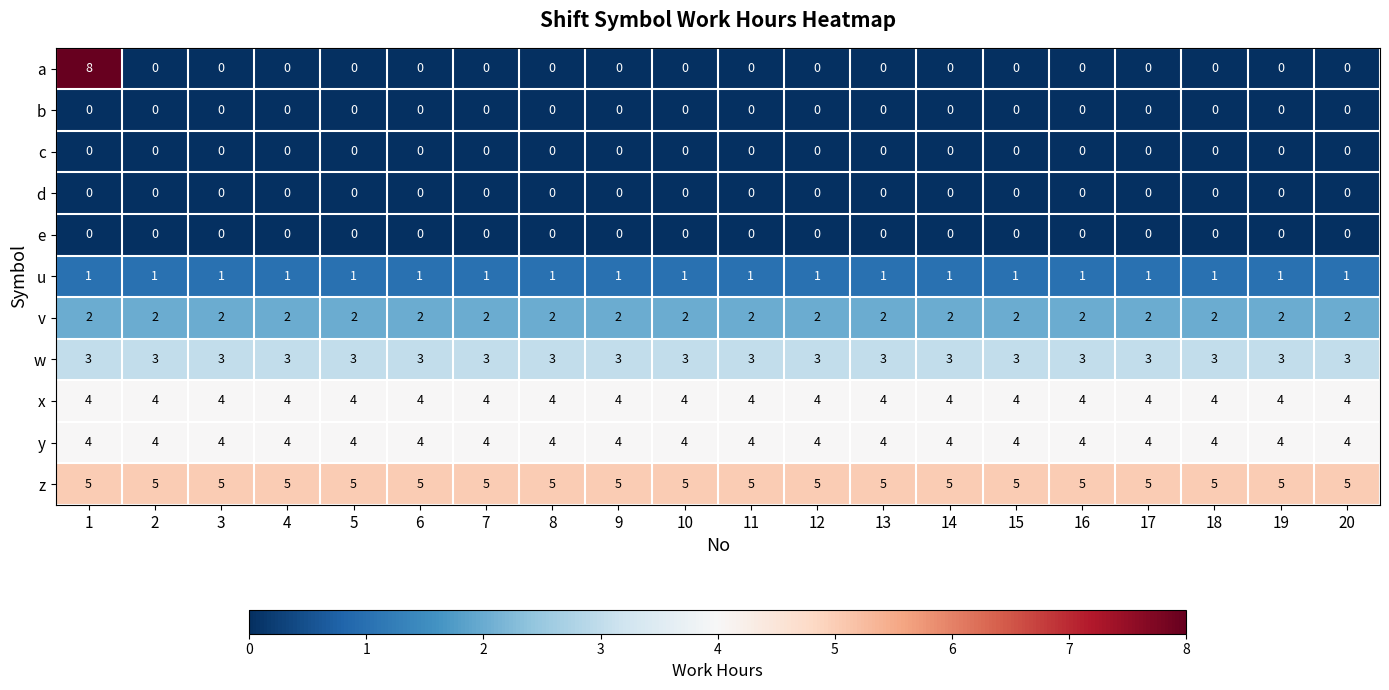

What is the average value of the w series?

3